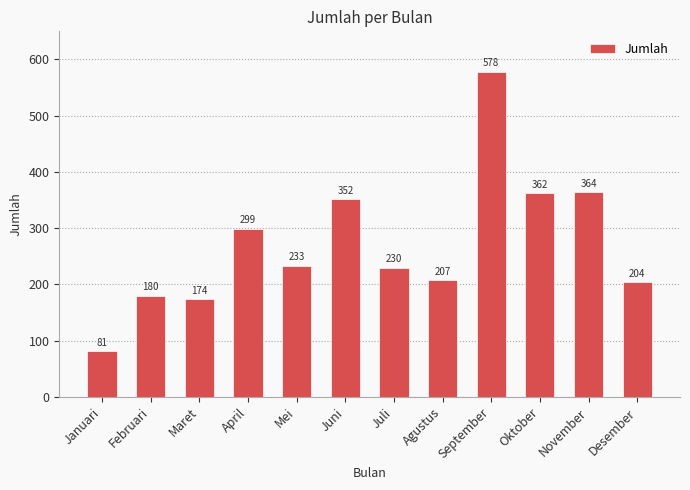

What is the change in value from Juli to November?

+134